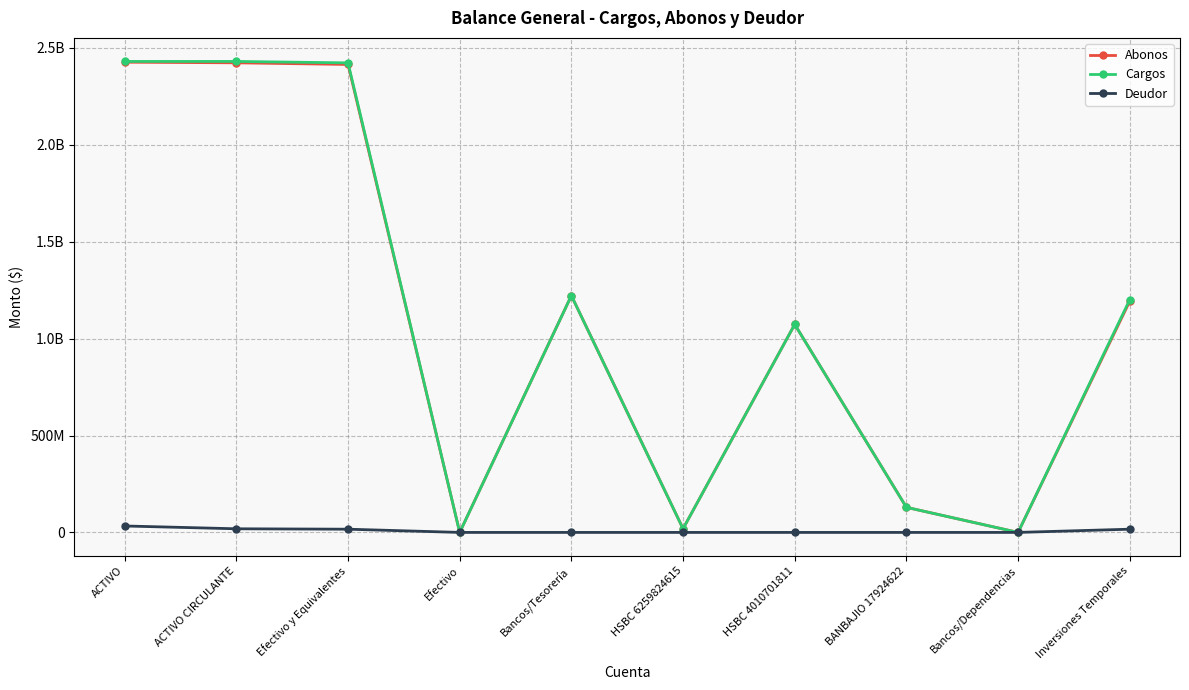

What are all the series names shown in the legend?

Abonos, Cargos, Deudor